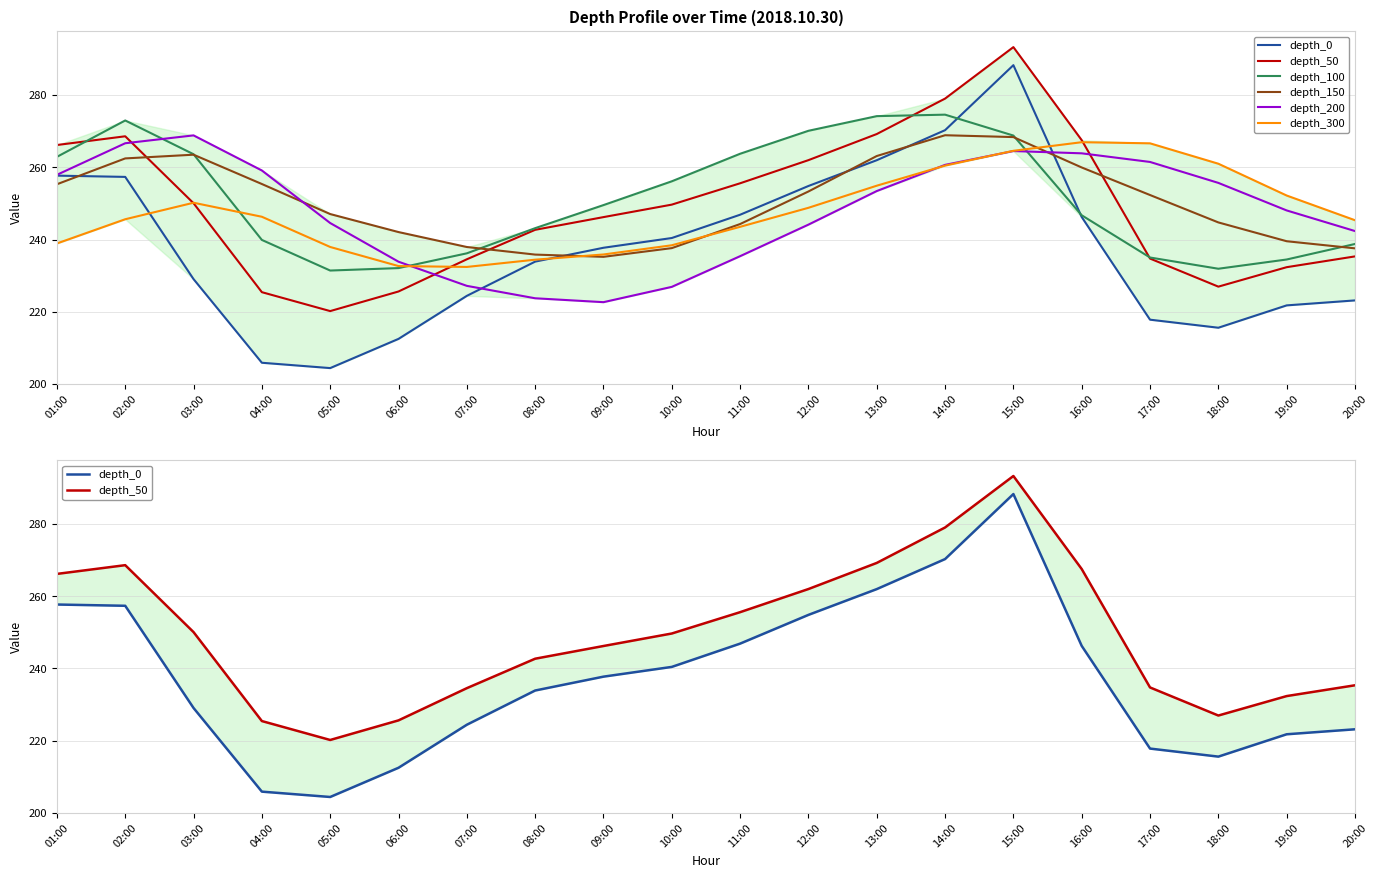

What is the difference between the highest and lowest values at 07:00?

13.5